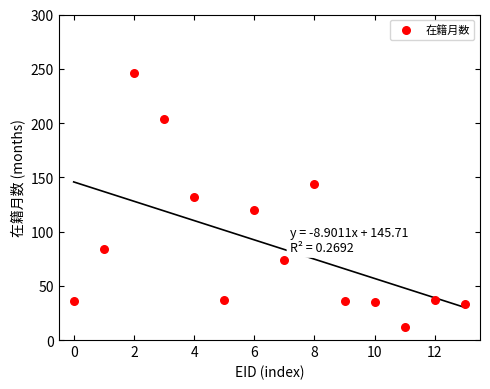

What Y value in the scatter plot is closest to 129?

132